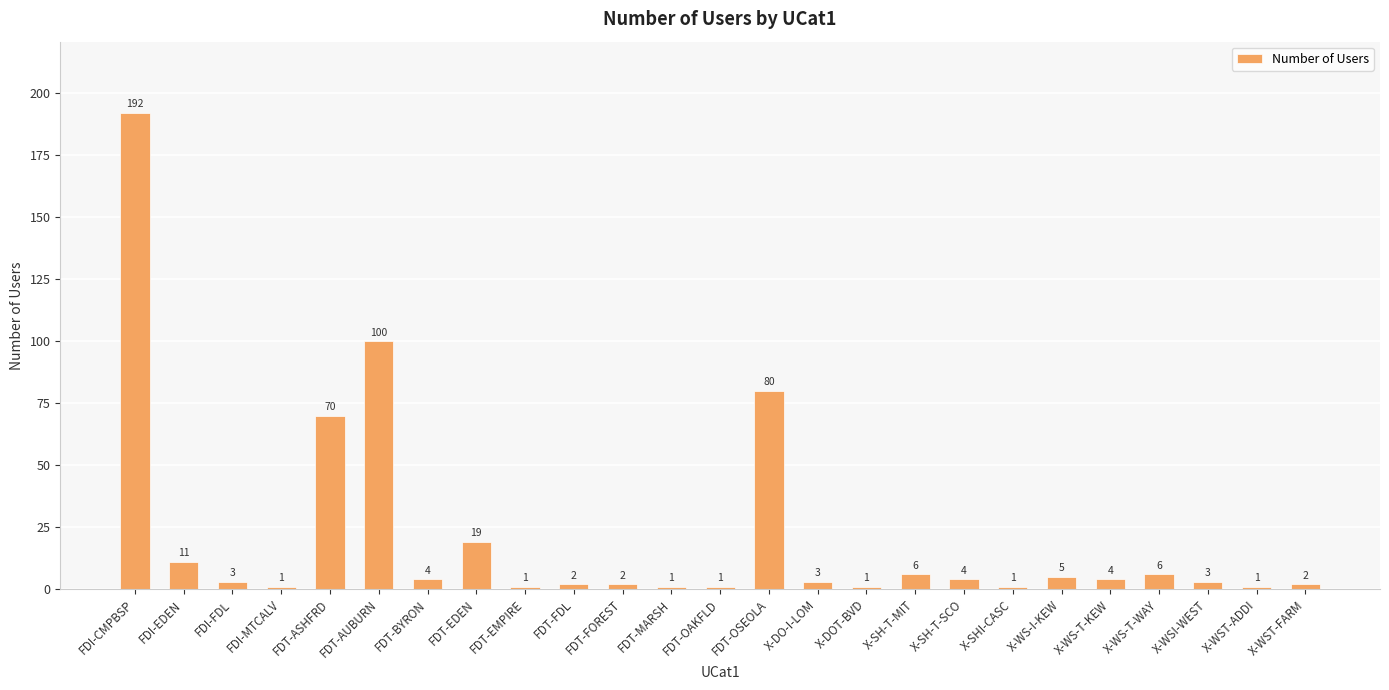

What is the change in value from FDI-CMPBSP to FDT-OAKFLD?

-191